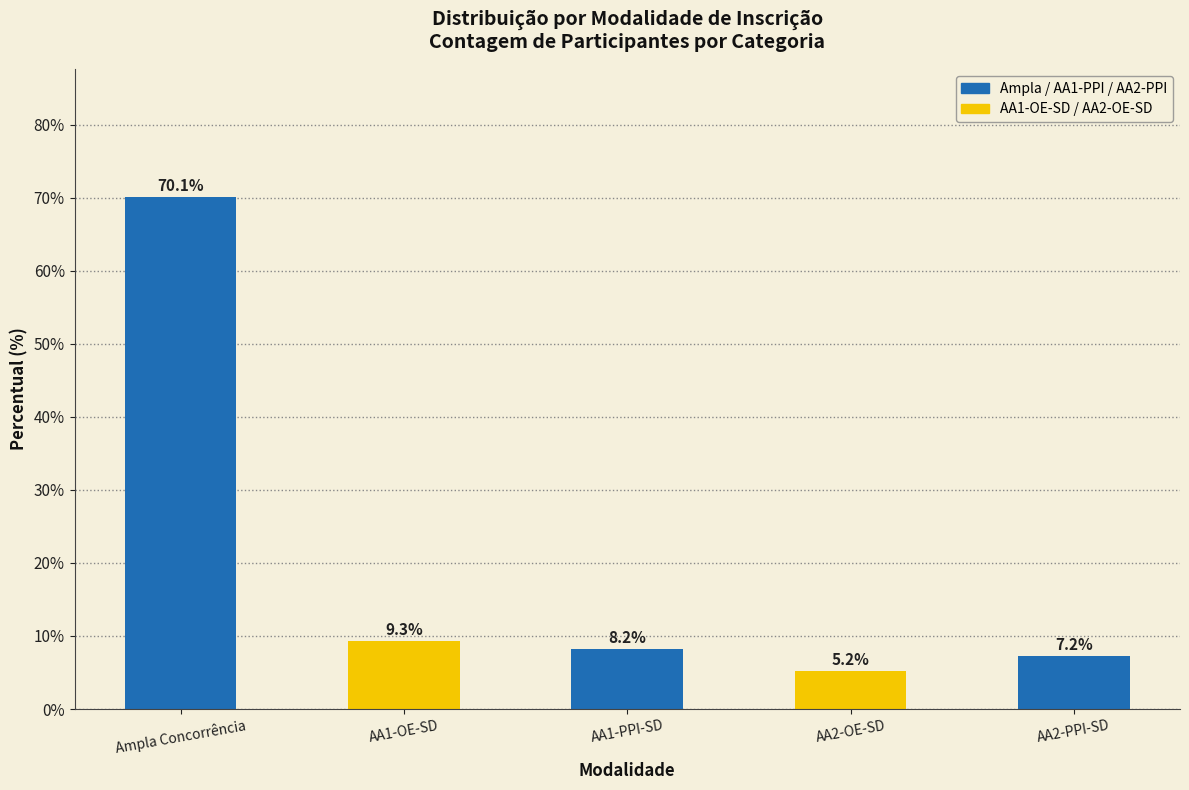

What is the difference between the values at AA1-OE-SD and AA1-PPI-SD?

1.0